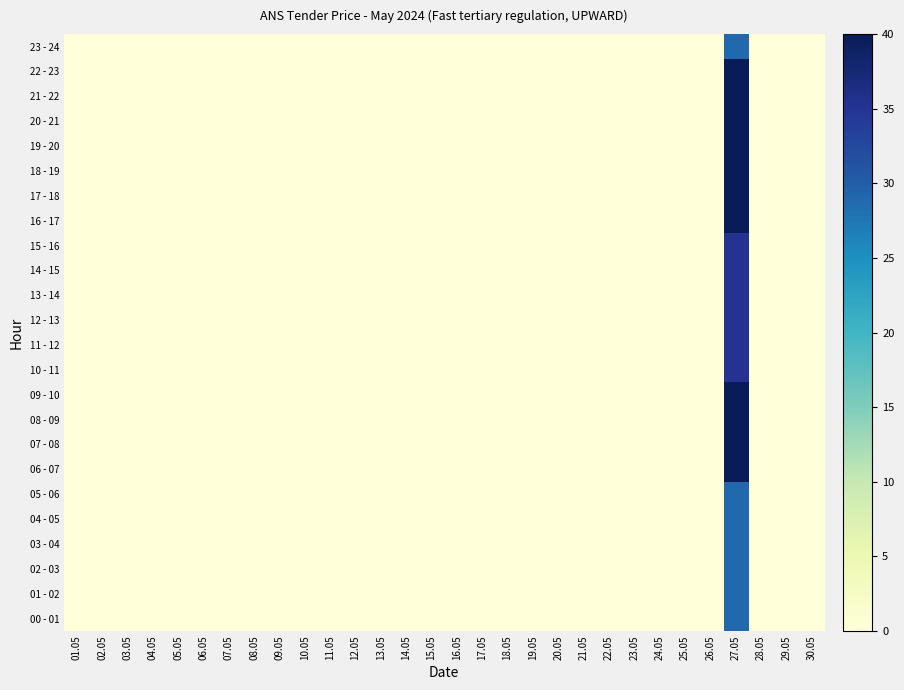

Rank the series at 16.05 from lowest to highest value.

00 - 01, 01 - 02, 02 - 03, 03 - 04, 04 - 05, 05 - 06, 06 - 07, 07 - 08, 08 - 09, 09 - 10, 10 - 11, 11 - 12, 12 - 13, 13 - 14, 14 - 15, 15 - 16, 16 - 17, 17 - 18, 18 - 19, 19 - 20, 20 - 21, 21 - 22, 22 - 23, 23 - 24